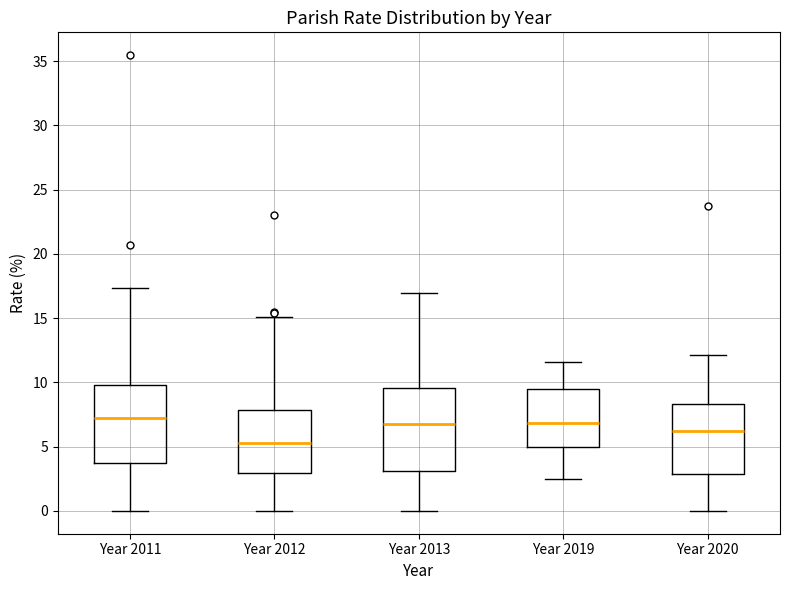

Reading left to right, read every box against the y-axis: the position of its median line, the range the box covers, and the ends of its whiskers. The values are not printed on the chart, so give them approximately, as read against the axis.

Year 2011: median 7.0, box 3.5 to 10.0, whiskers 0.0 to 17.5
Year 2012: median 5.5, box 3.0 to 8.0, whiskers 0.0 to 15.0
Year 2013: median 6.5, box 3.0 to 9.5, whiskers 0.0 to 17.0
Year 2019: median 7.0, box 5.0 to 9.5, whiskers 2.5 to 11.5
Year 2020: median 6.0, box 3.0 to 8.5, whiskers 0.0 to 12.0